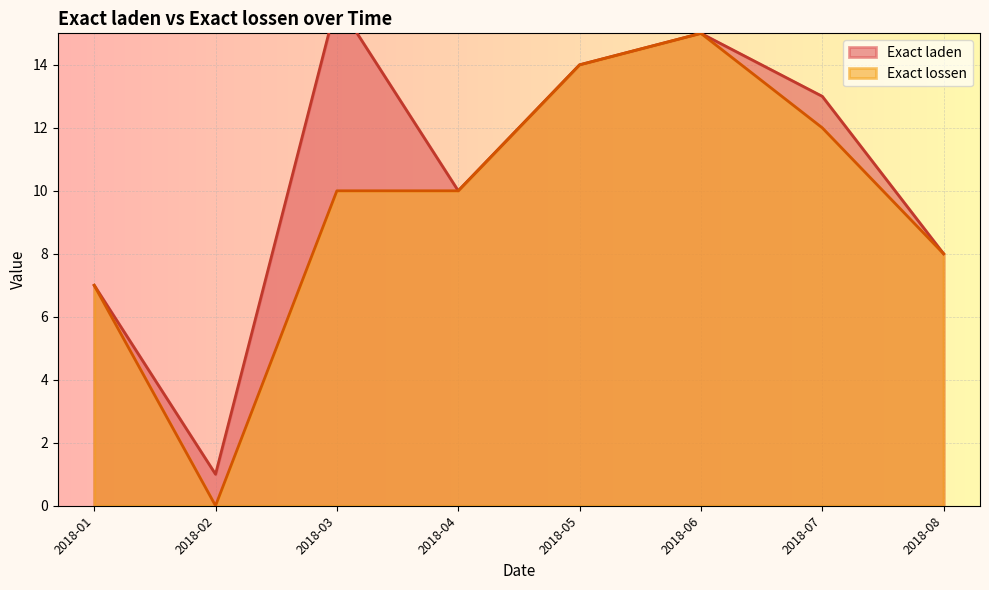

Is it true that Exact lossen equals 23 at 2018-06?

False